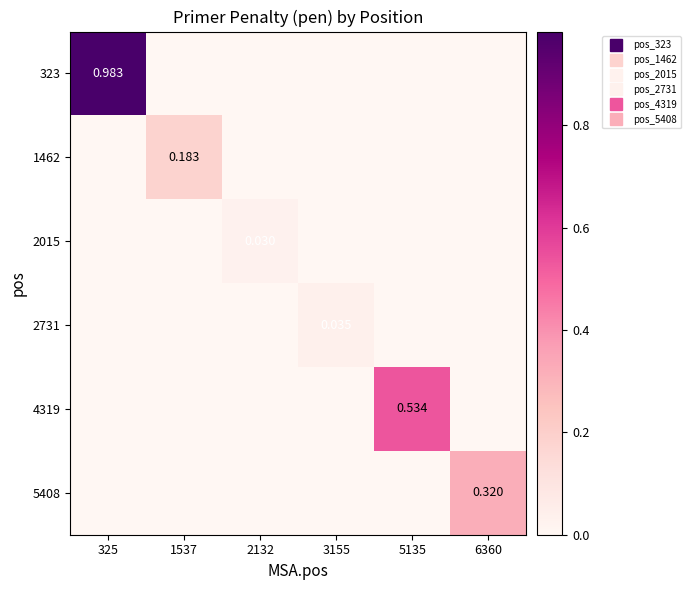

Count the 2015 values in the range 0 to 1.

6